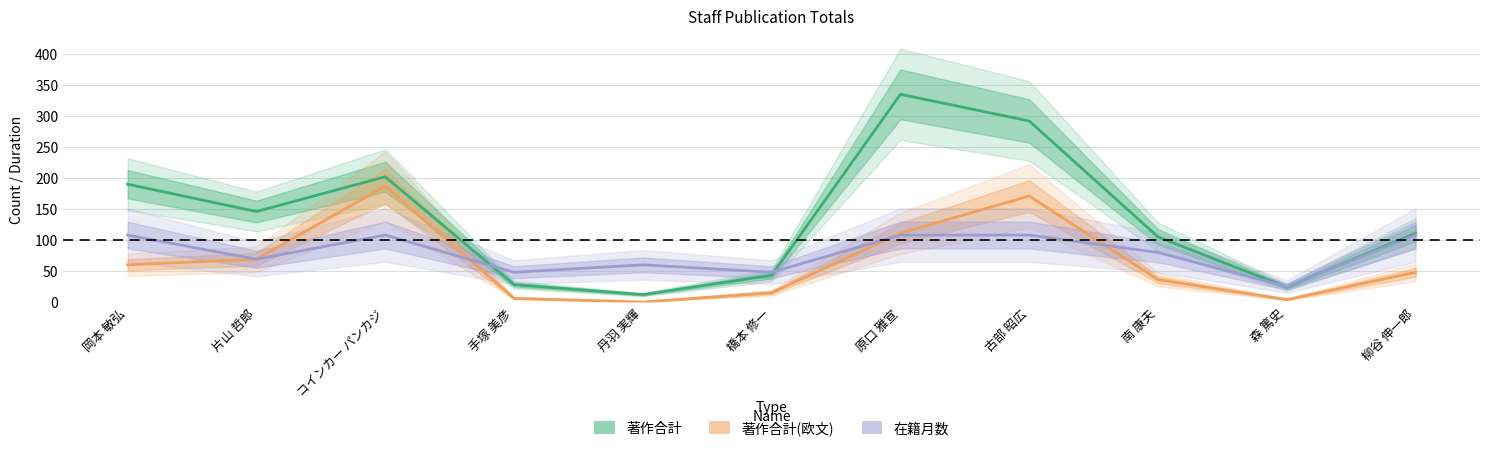

Which series has the largest total across all categories?

著作合計